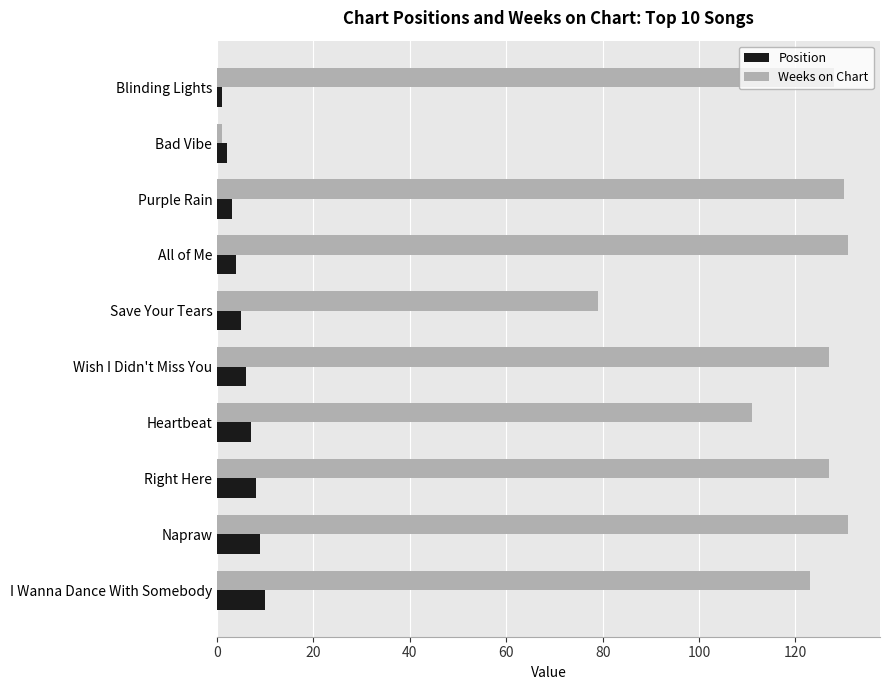

Rank the series by their maximum value, from lowest to highest.

Position, Weeks on Chart